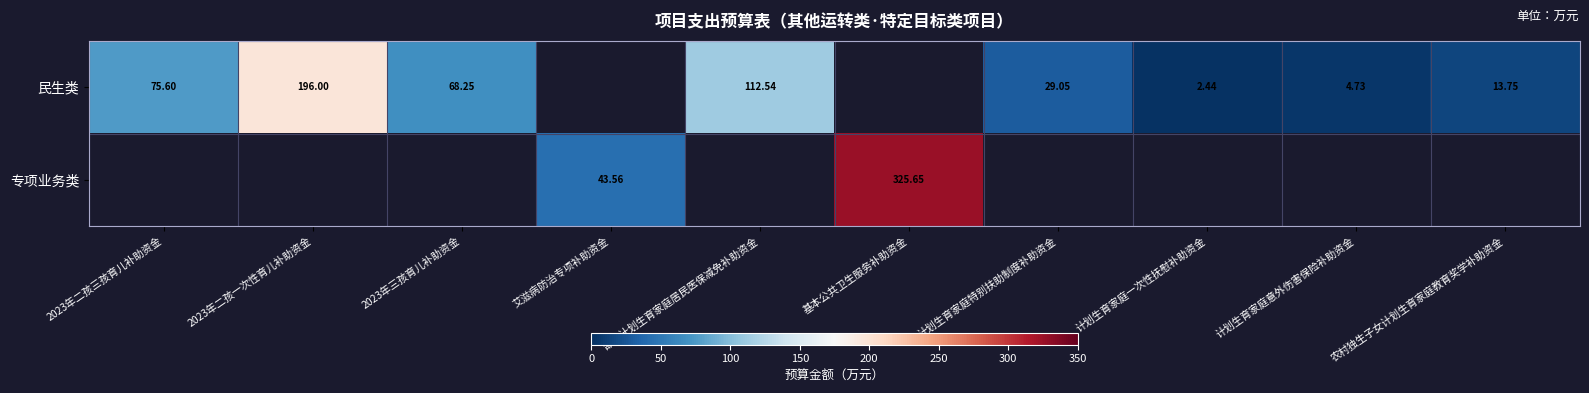

At how many categories does at least one series exceed 190?

2